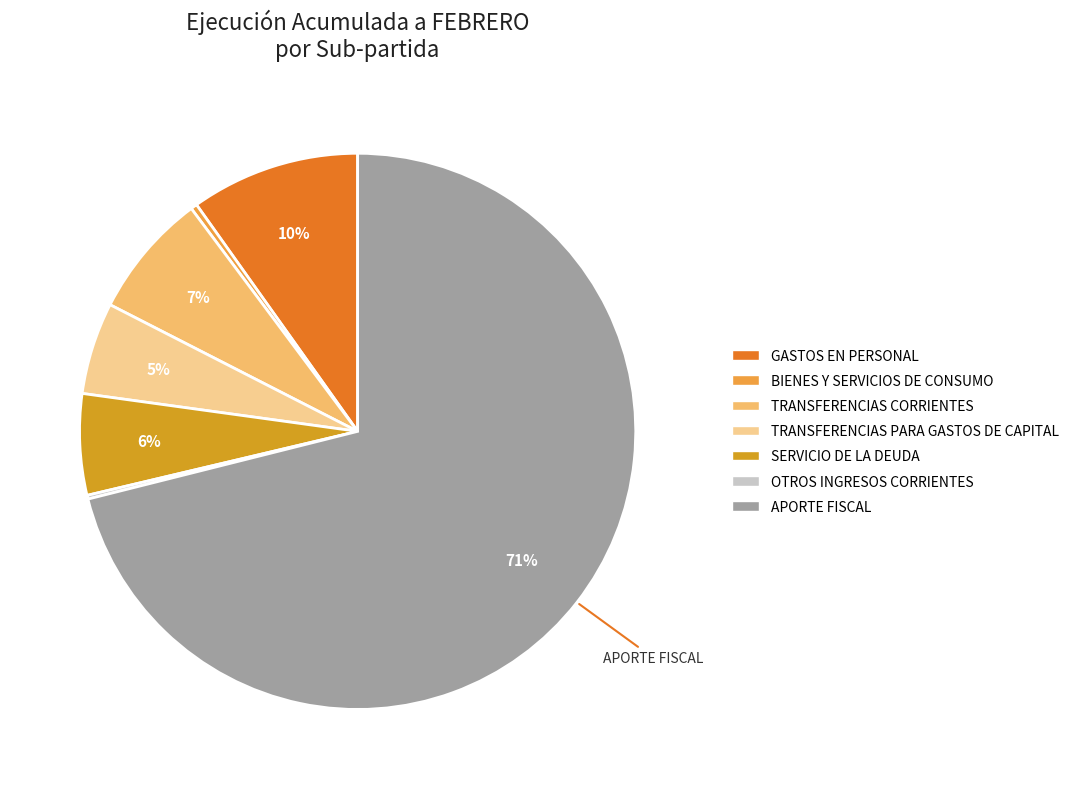

Is it true that GASTOS EN PERSONAL is 10% of the pie?

True